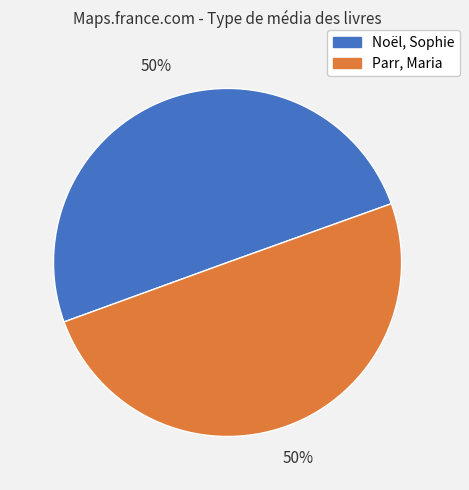

Approximately how many times larger is the value at Noël, Sophie compared to Parr, Maria?

1.0